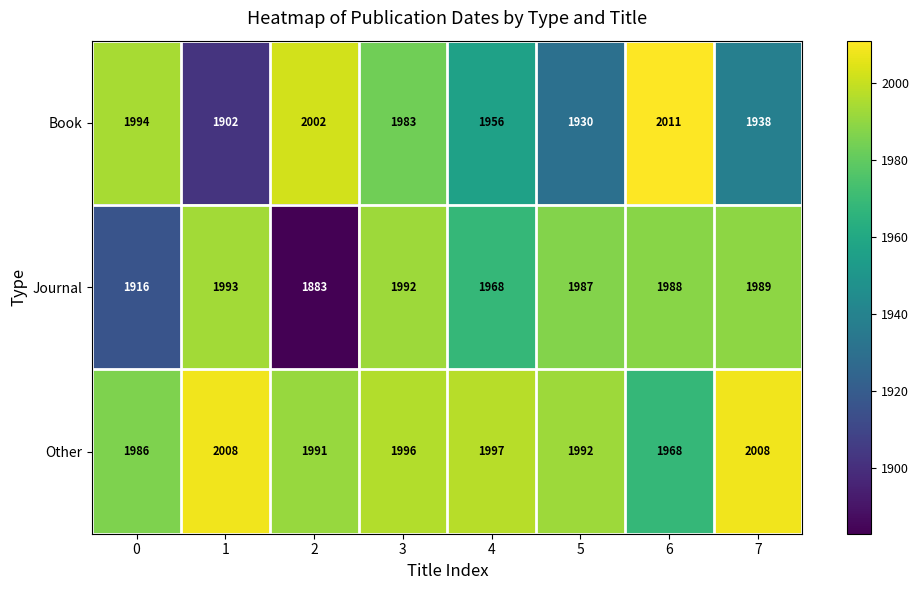

Reading right to left, transcribe all the data shown in this chart.

Book: 7=1938	6=2011	5=1930	4=1956	3=1983	2=2002	1=1902	0=1994
Journal: 7=1989	6=1988	5=1987	4=1968	3=1992	2=1883	1=1993	0=1916
Other: 7=2008	6=1968	5=1992	4=1997	3=1996	2=1991	1=2008	0=1986